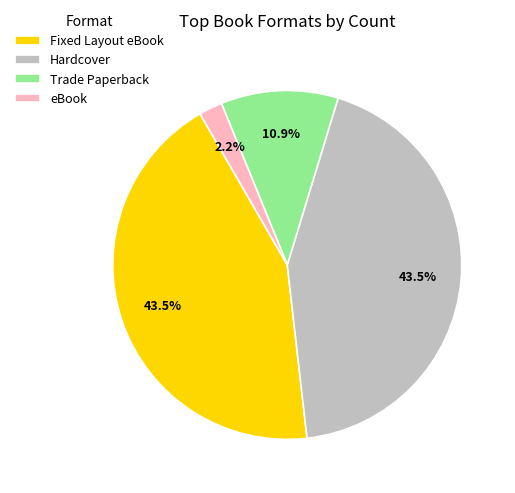

Combined, do Trade Paperback and Hardcover account for over 50%?

Yes